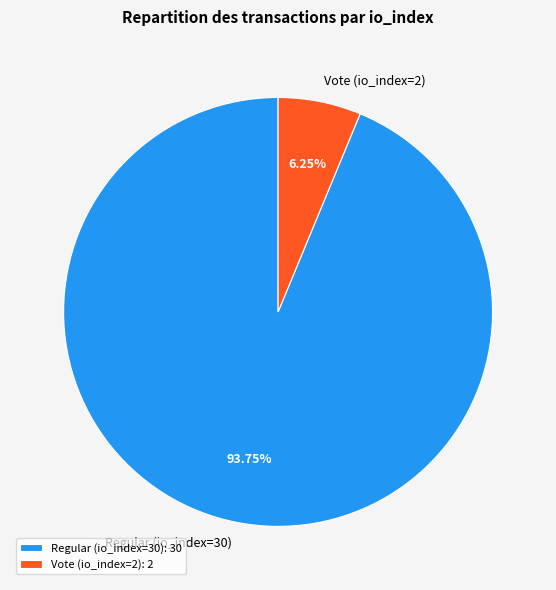

Rank the categories by value from lowest to highest.

Vote (io_index=2), Regular (io_index=30)